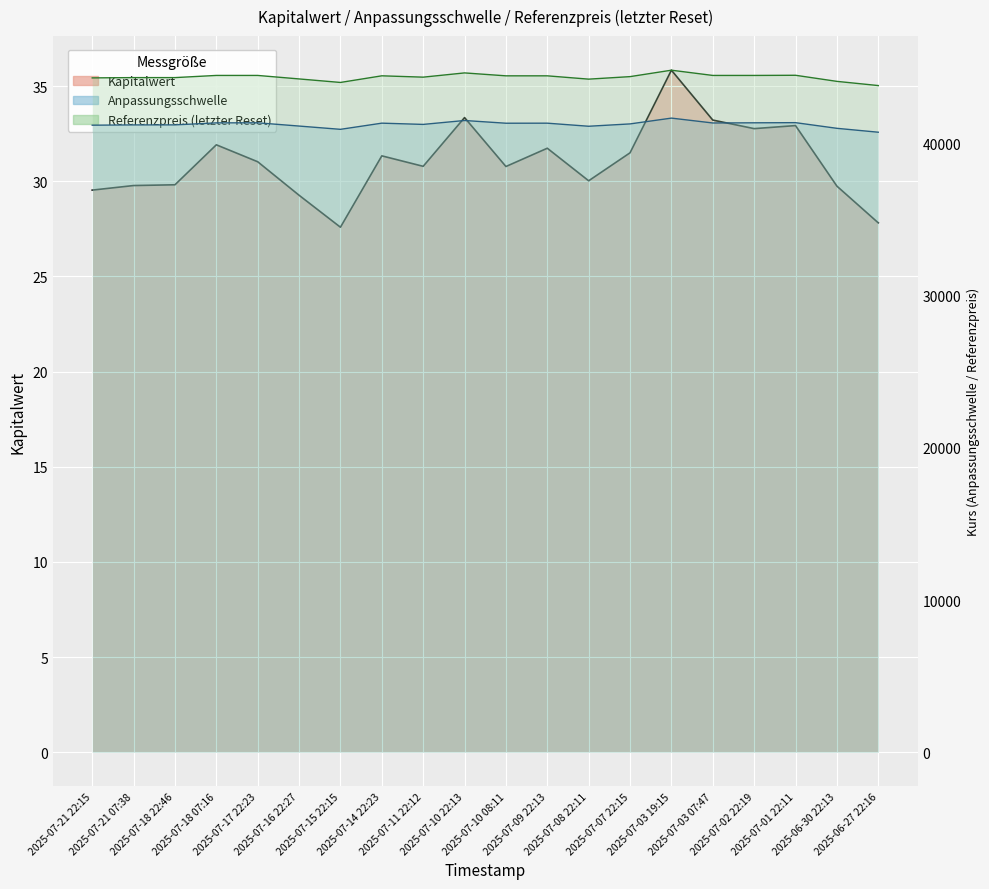

At 2025-07-14 22:23, list the series in order from largest to smallest.

Referenzpreis, Anpassungsschwelle, Kapitalwert